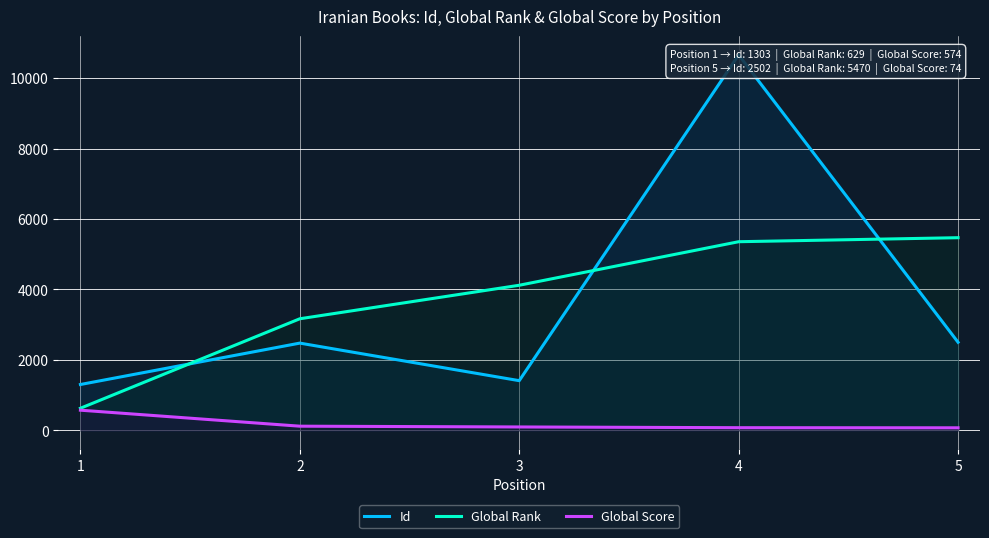

At which label does Global Score first exceed 98?

1